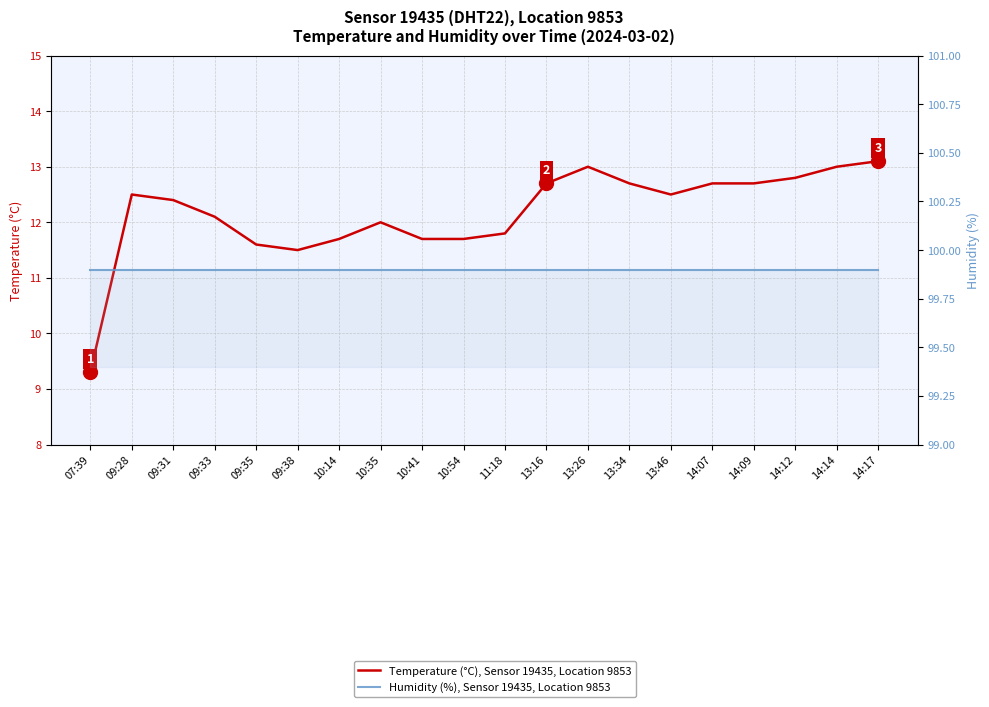

Which series has the largest range (max minus min)?

Temperature (°C), Sensor 19435, Location 9853